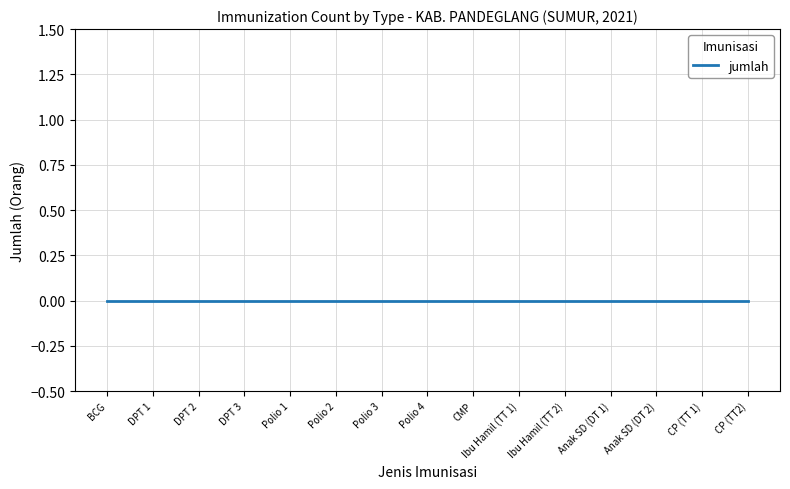

Which has a higher value, DPT 1 or Anak SD (DT 2)?

DPT 1